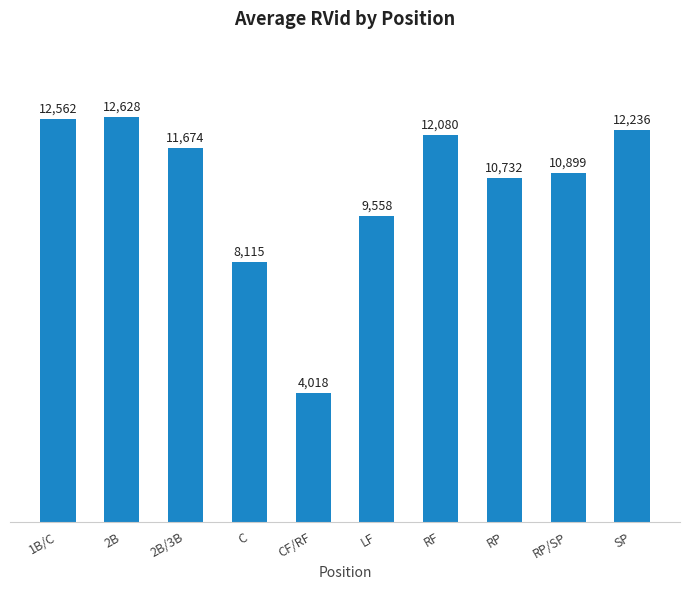

True or false: the data shows 12236 at SP.

True